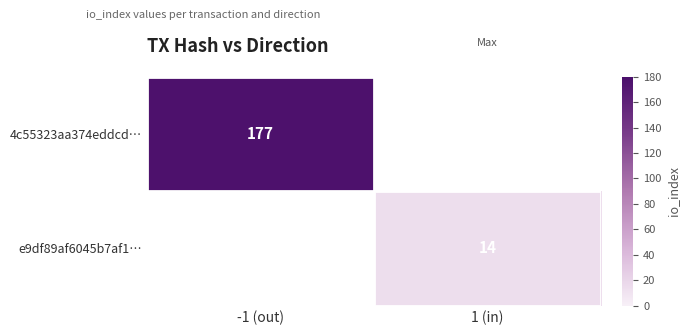

True or false: e9df89af6045b7af1… has a value of 3 at 1 (in).

False